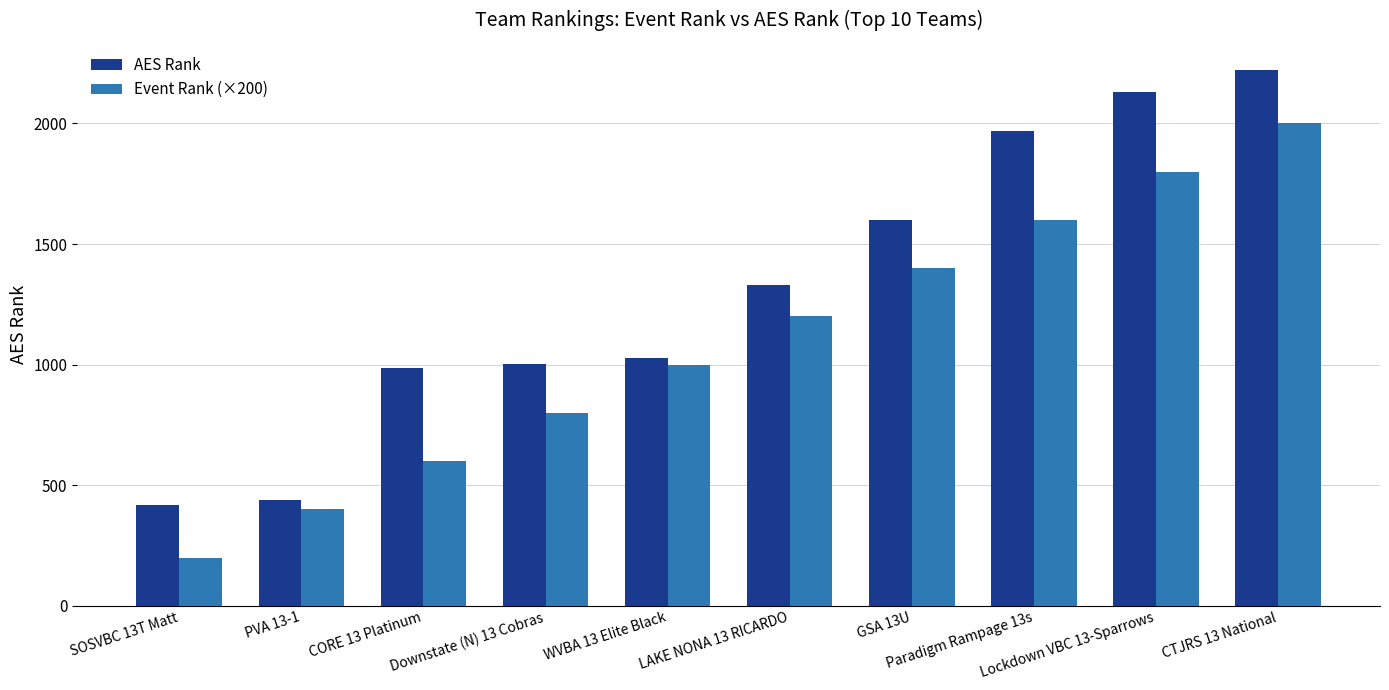

Is the value of AES Rank at Paradigm Rampage 13s greater than the value of Event Rank (×200) at SOSVBC 13T Matt?

Yes